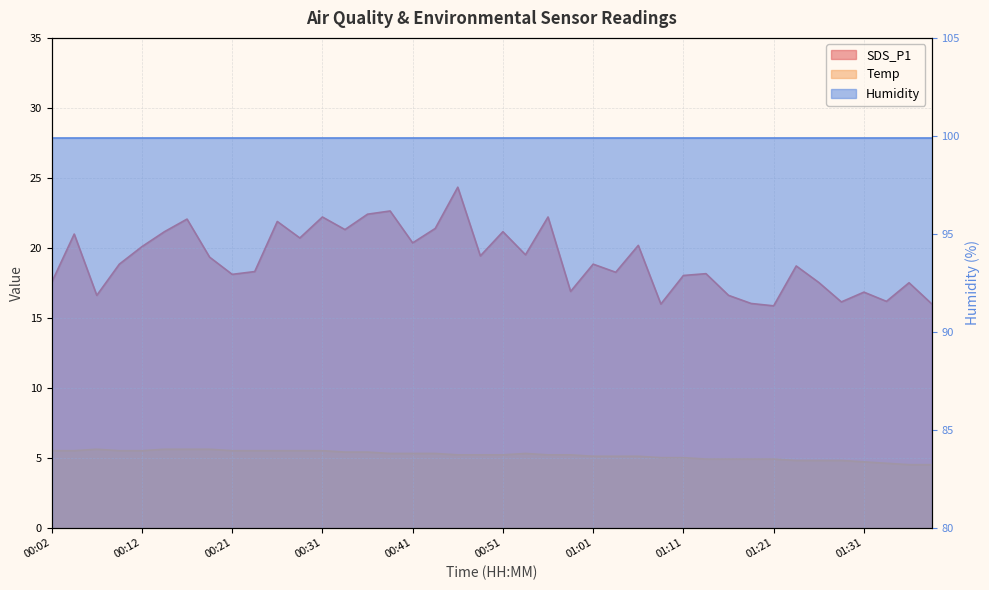

At which label is Temp closest to 5?

01:09